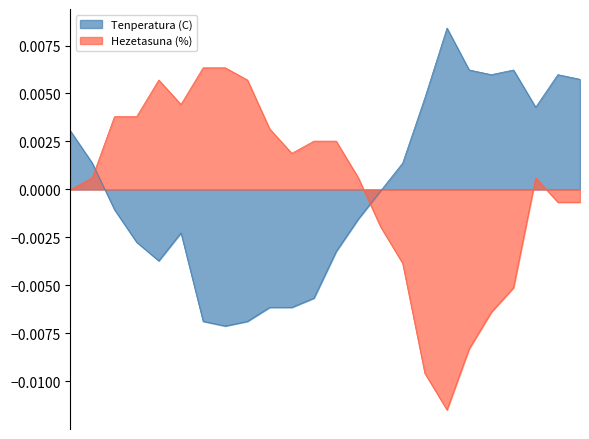

Is it true that Hezetasuna (%) equals -0.0 at 23:00?

False